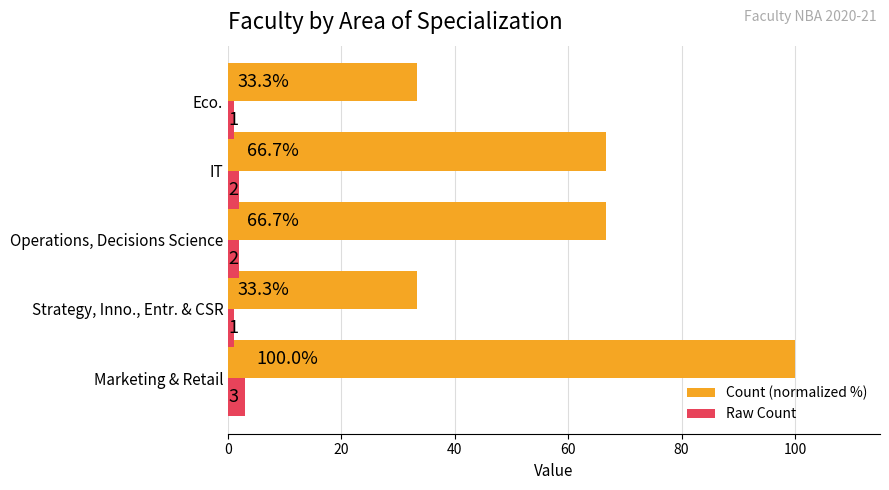

What is the difference between the second highest and minimum values in the Count (normalized %) series?

33.3